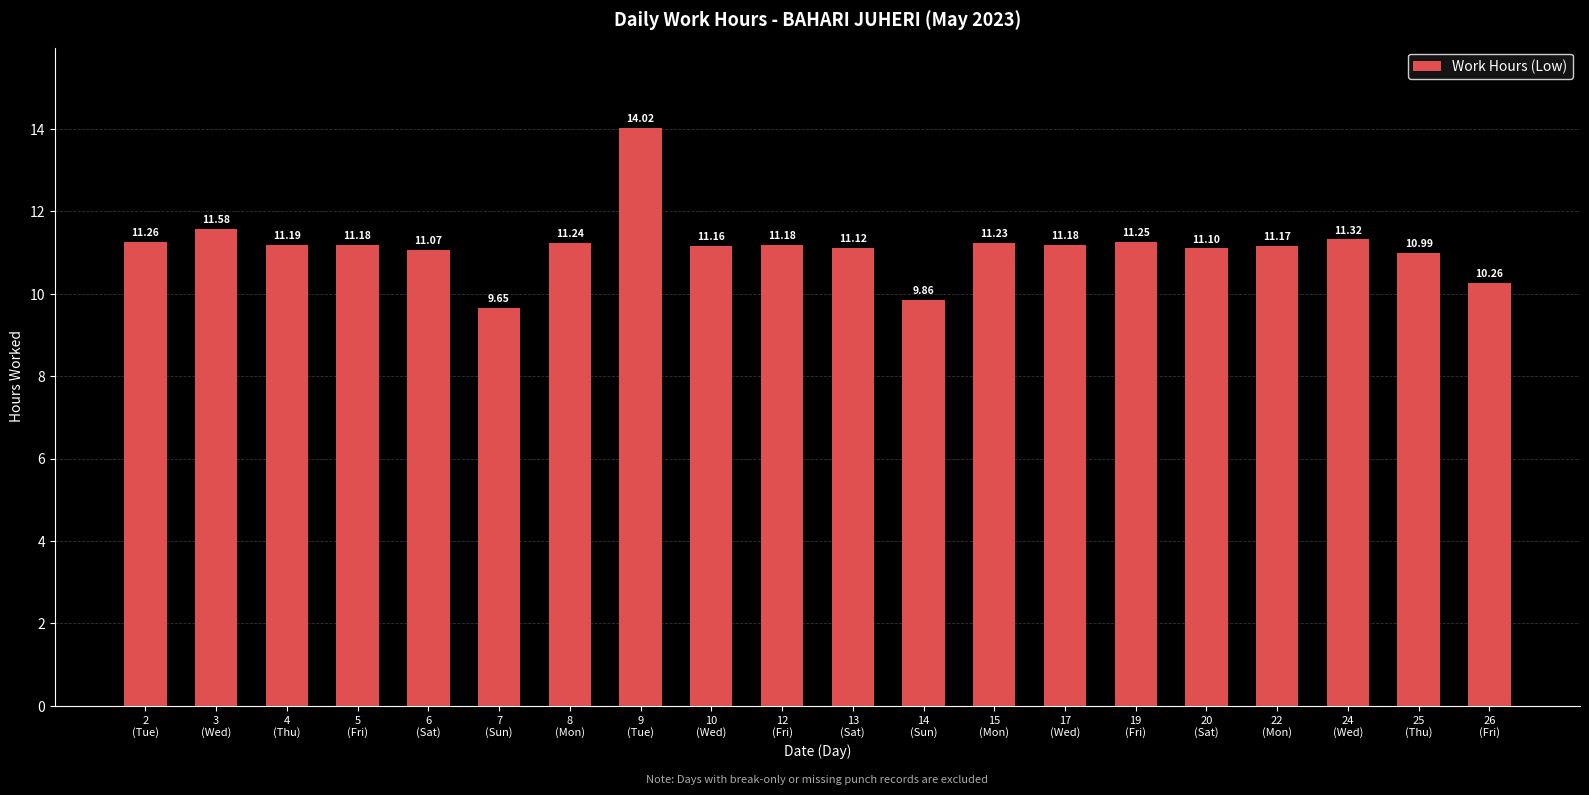

What is the difference between the maximum and minimum values?

4.4